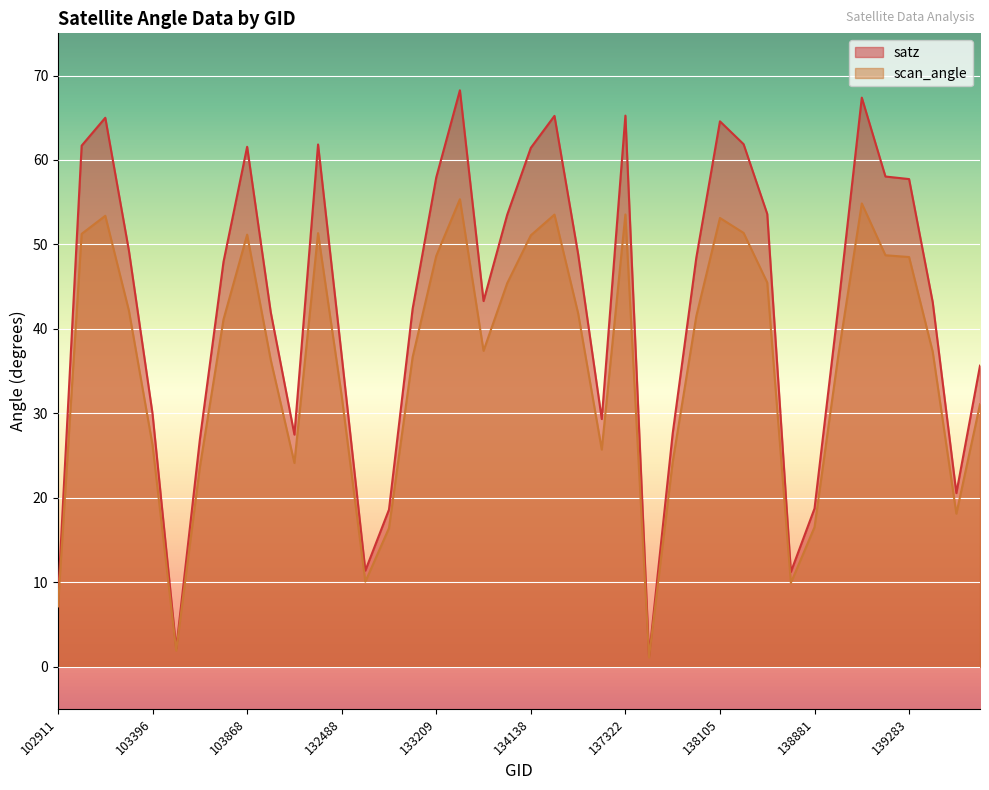

What is the spread (max minus min) of values at 104346?

5.6